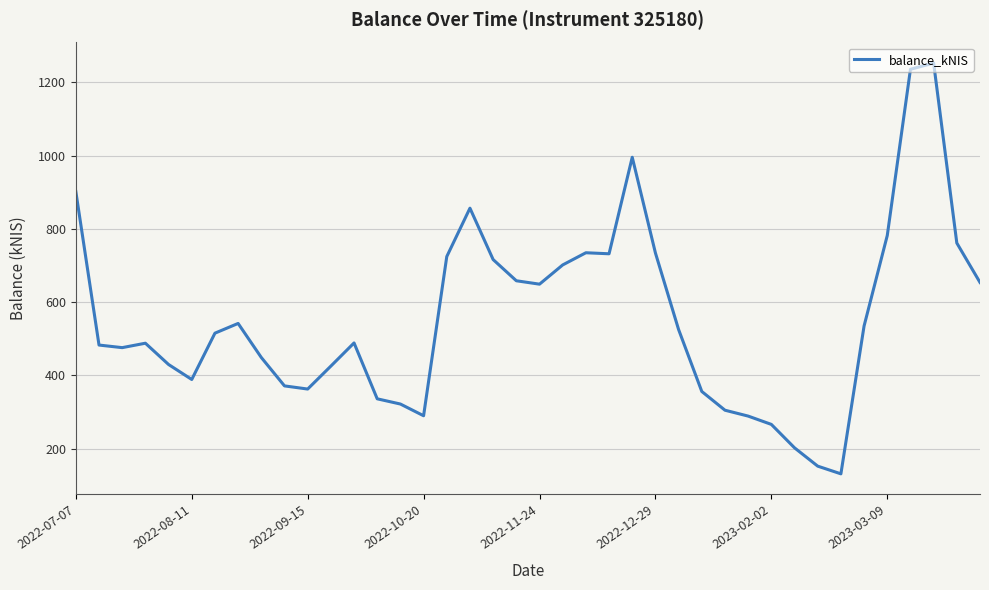

What is the difference between the maximum and minimum values?

1121.4